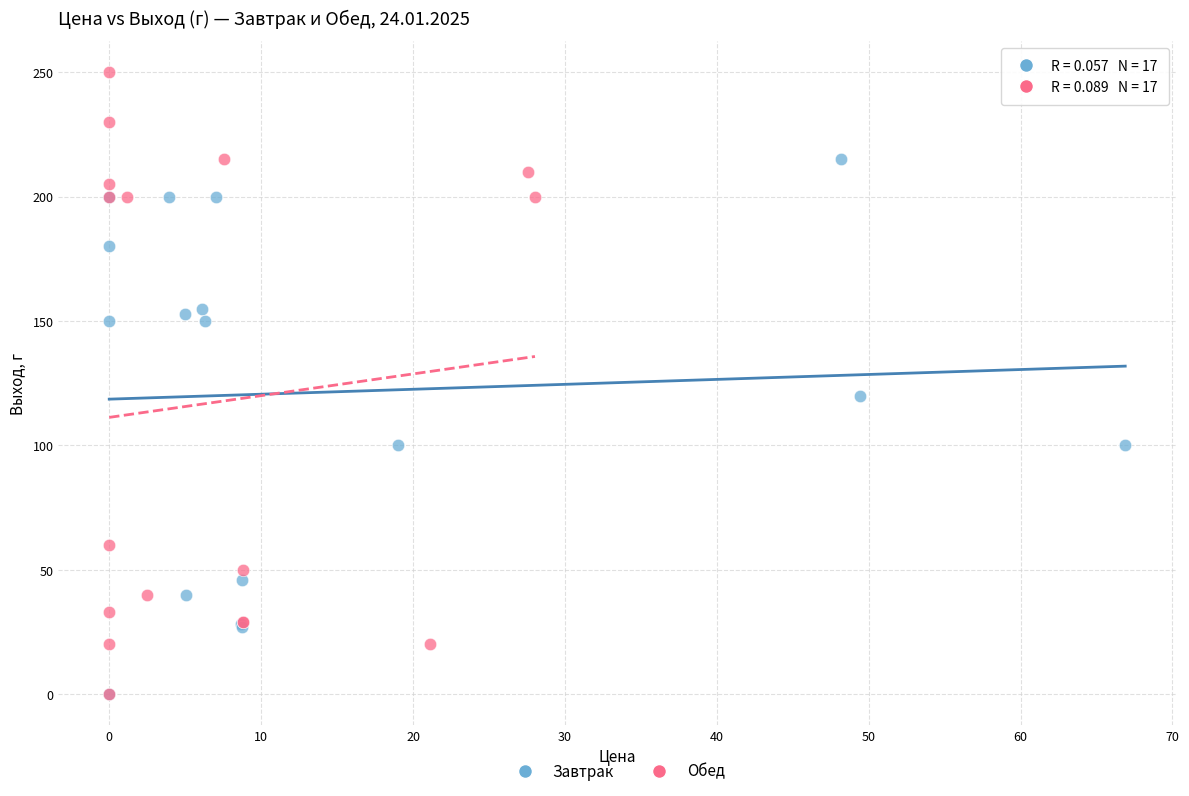

Which series contains the highest Y value?

Обед